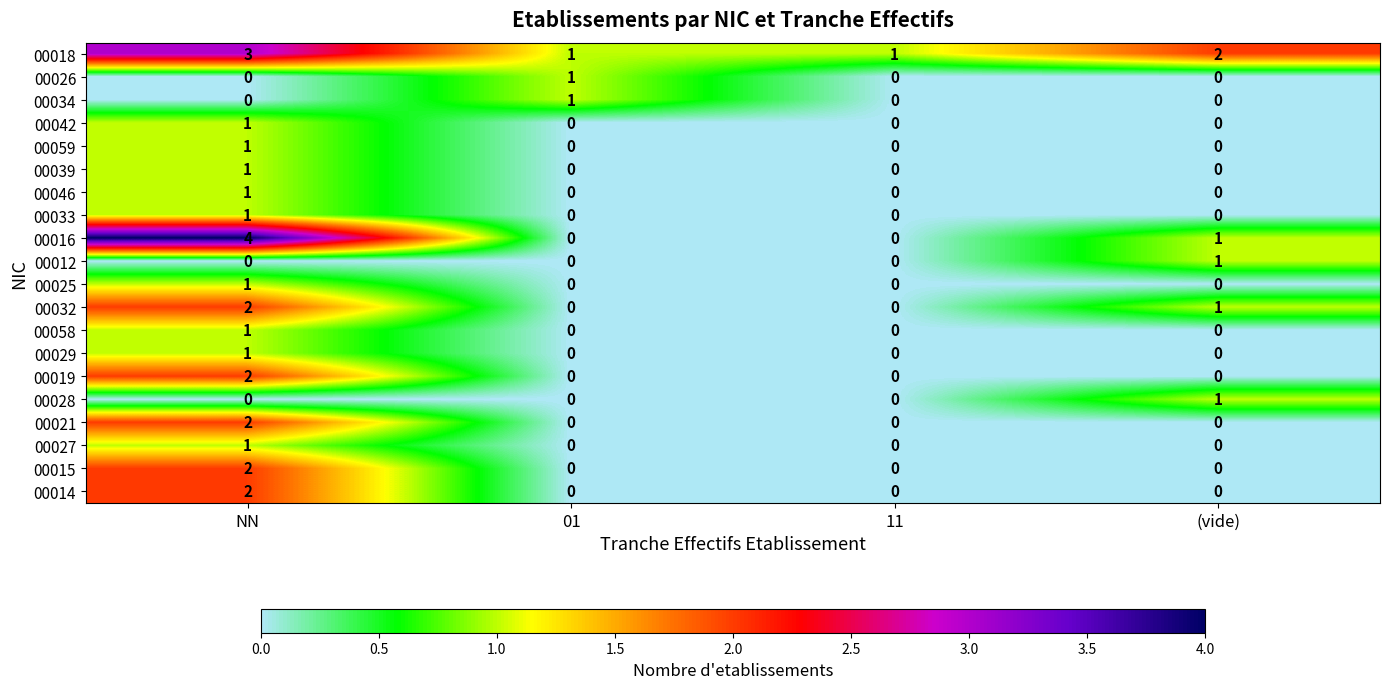

The 00039 series shows -1 at 01. True or false?

False